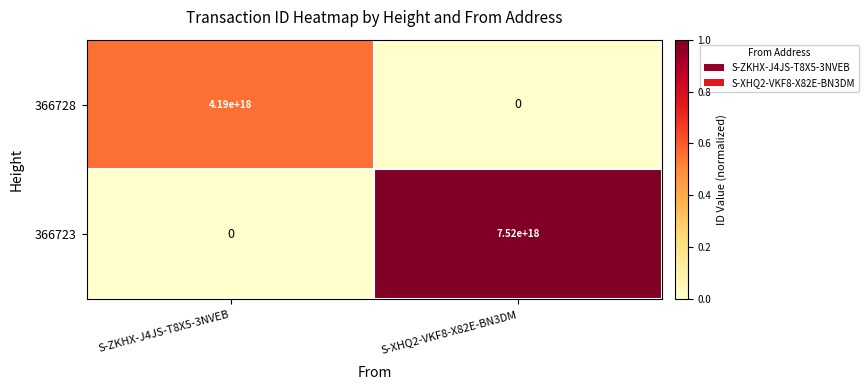

List the series in order of their peak value, lowest first.

366728, 366723